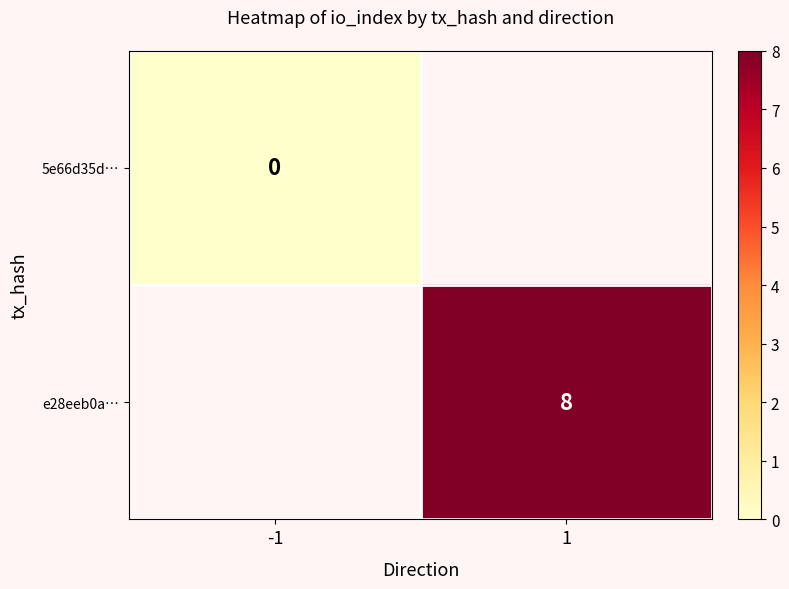

The value of e28eeb0a… at 1 is 5.1. True or false?

False